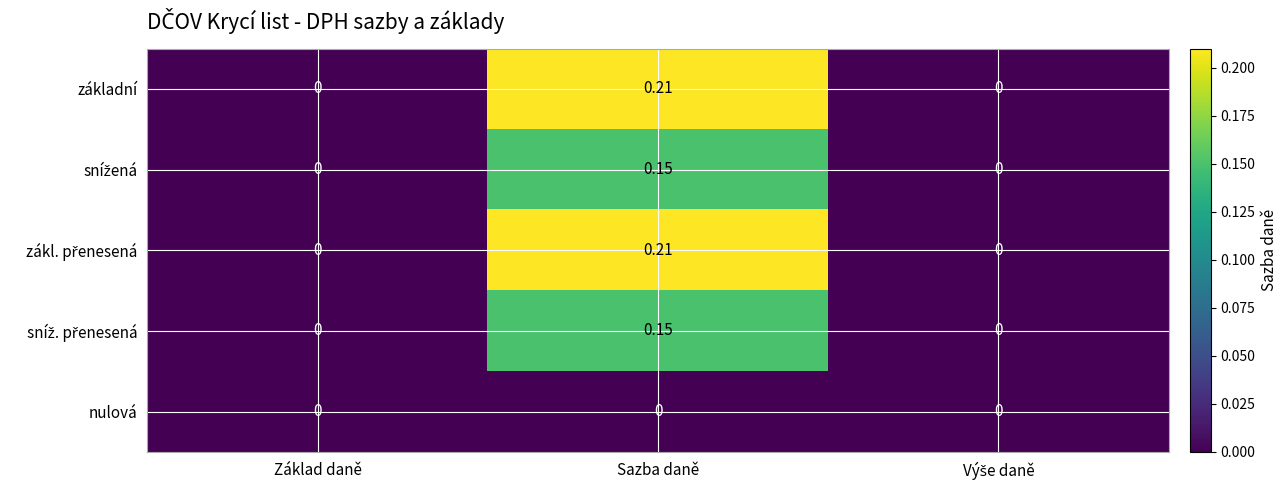

At which category does the chart reach its peak across all series?

Sazba daně